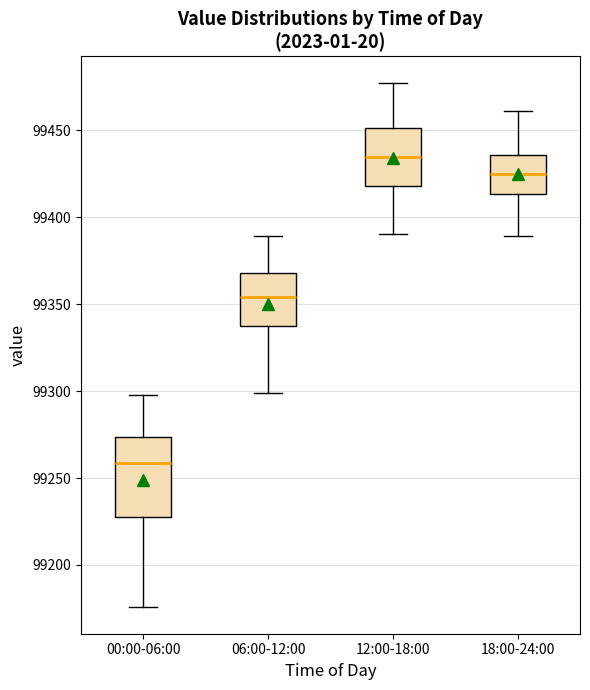

Which box has the highest median line?

12:00-18:00